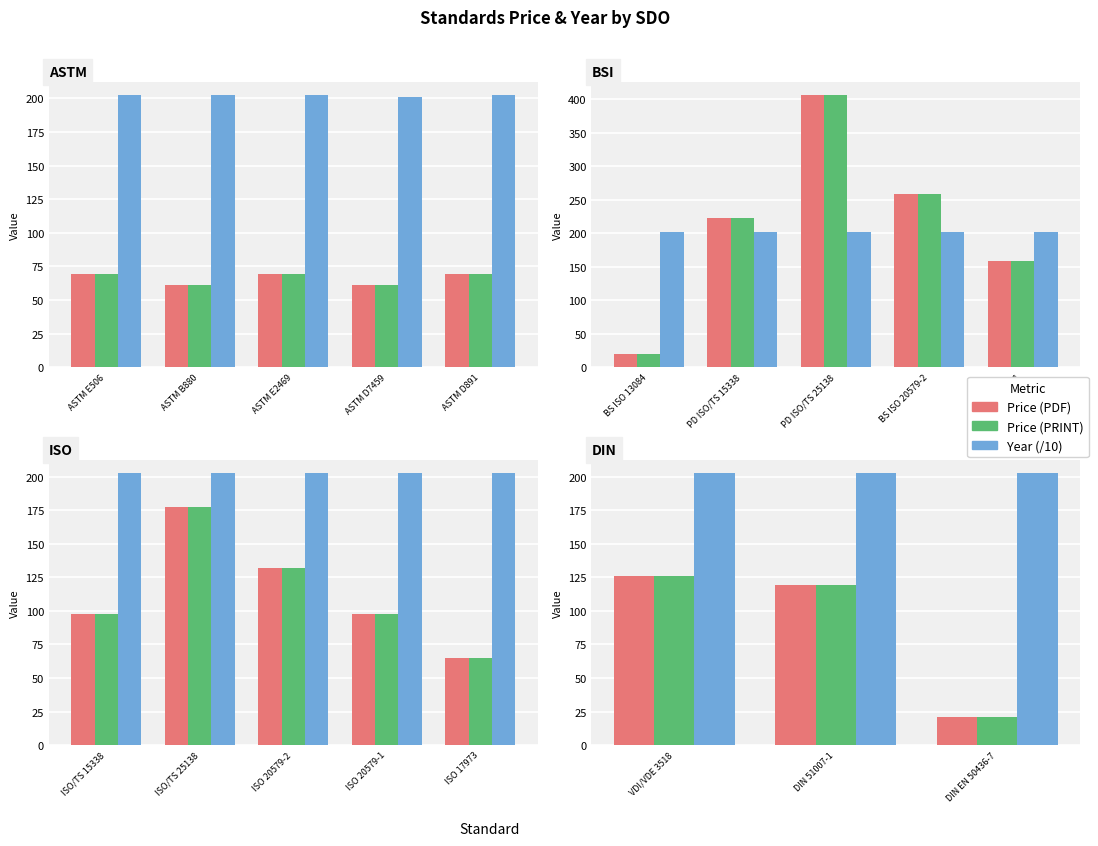

The value of Price (PRINT) at DIN 51007-1 is 25.7. True or false?

False